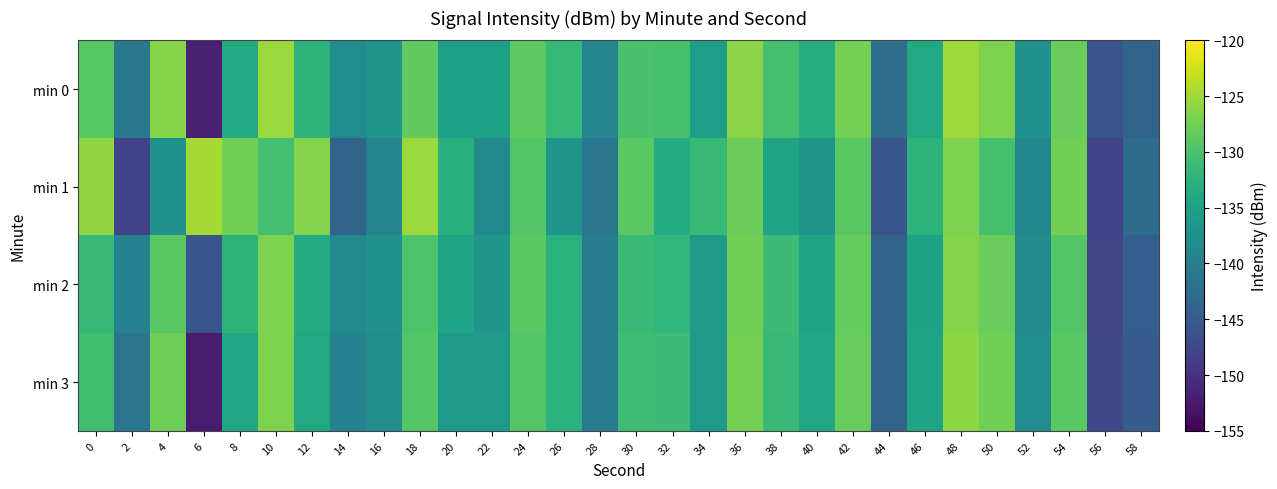

Which series changed the most between 16 and 18?

min 1